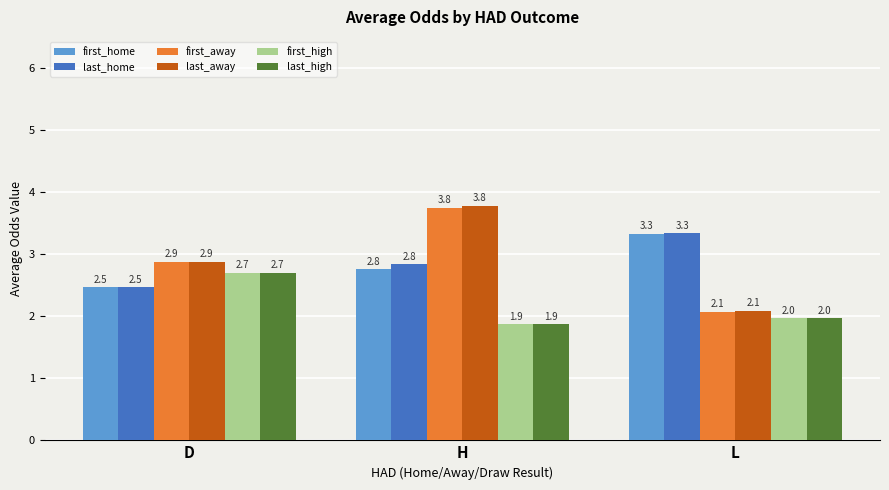

Is it true that last_home equals 3.2 at D?

False